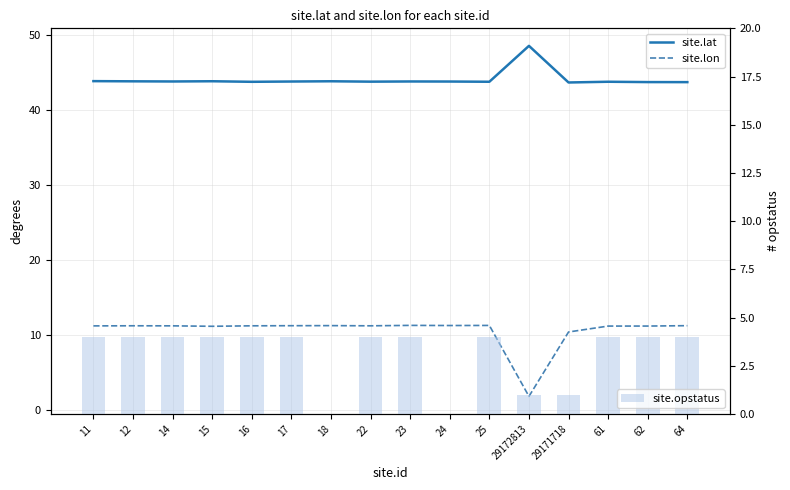

What position from the right is 64?

1